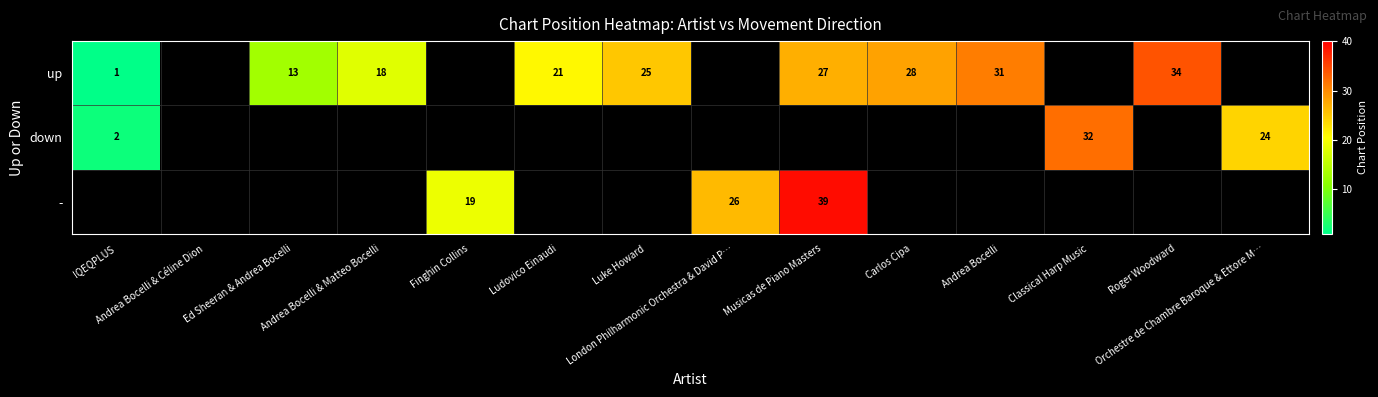

At which label is up closest to 17?

Andrea Bocelli & Matteo Bocelli